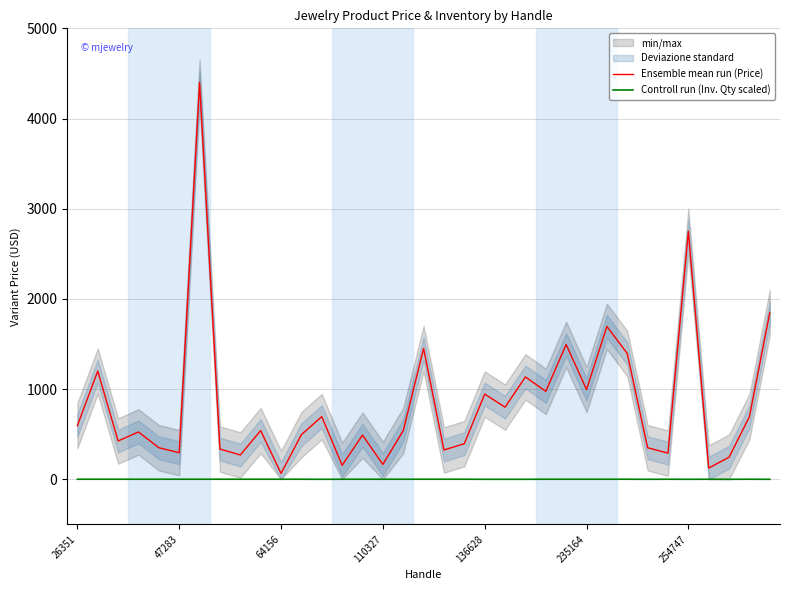

How many interior local valleys does the Ensemble mean run (Price) series have?

12